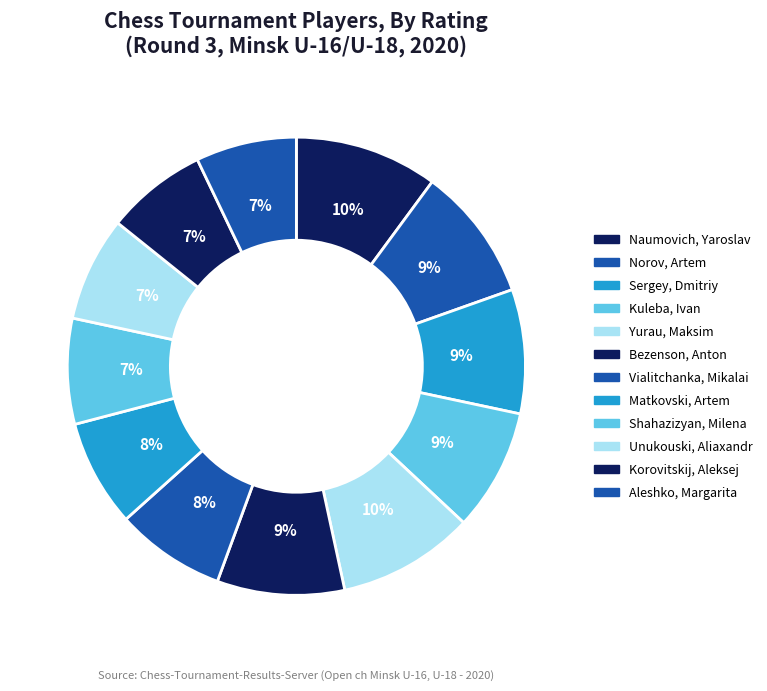

How many segments does this pie chart have?

12